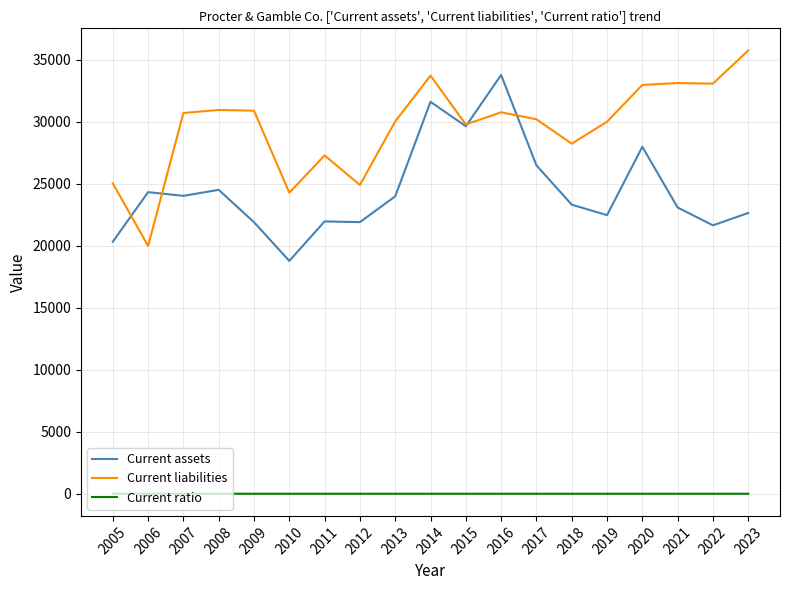

What is the total value across all series at 2023?

58404.6